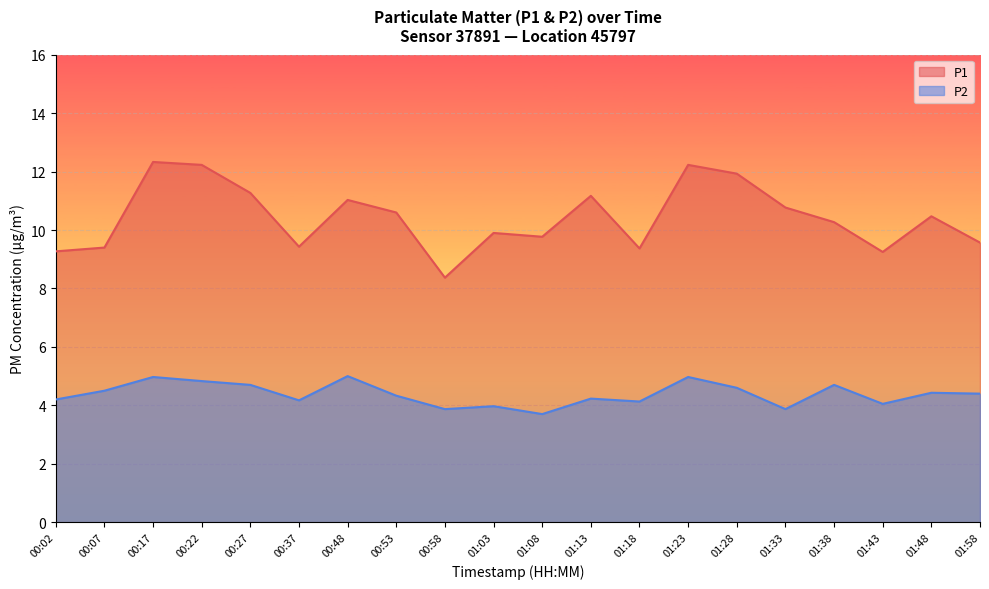

What is the difference between the P1 values at 01:58 and 01:33?

1.2